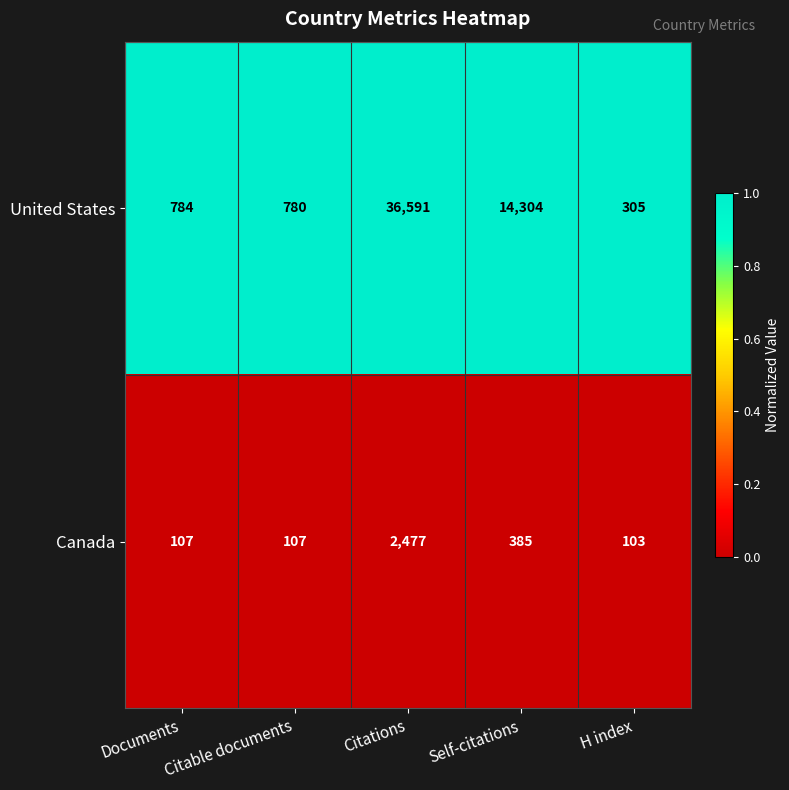

At which category does the chart reach its peak across all series?

Citations